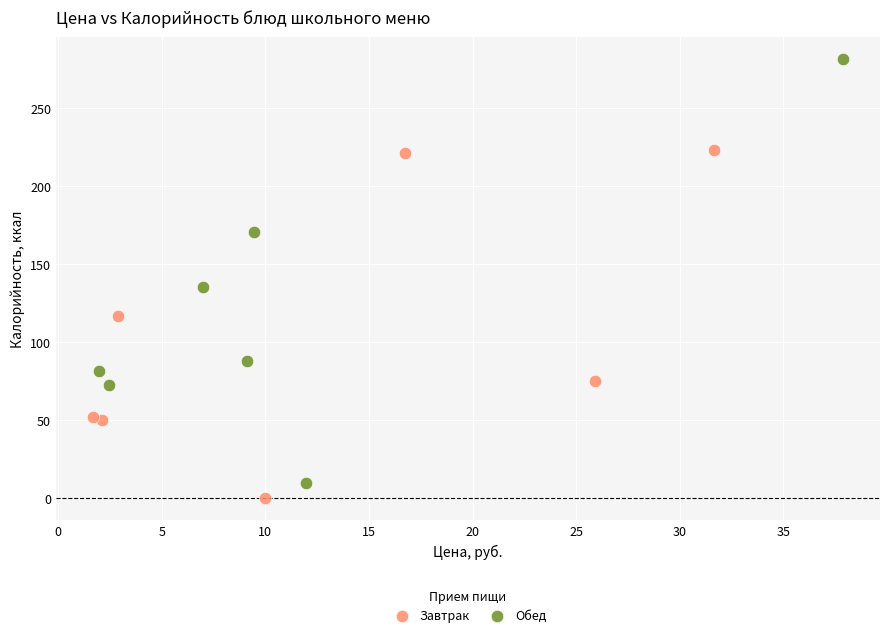

What are all the series names shown in the legend?

Завтрак, Обед